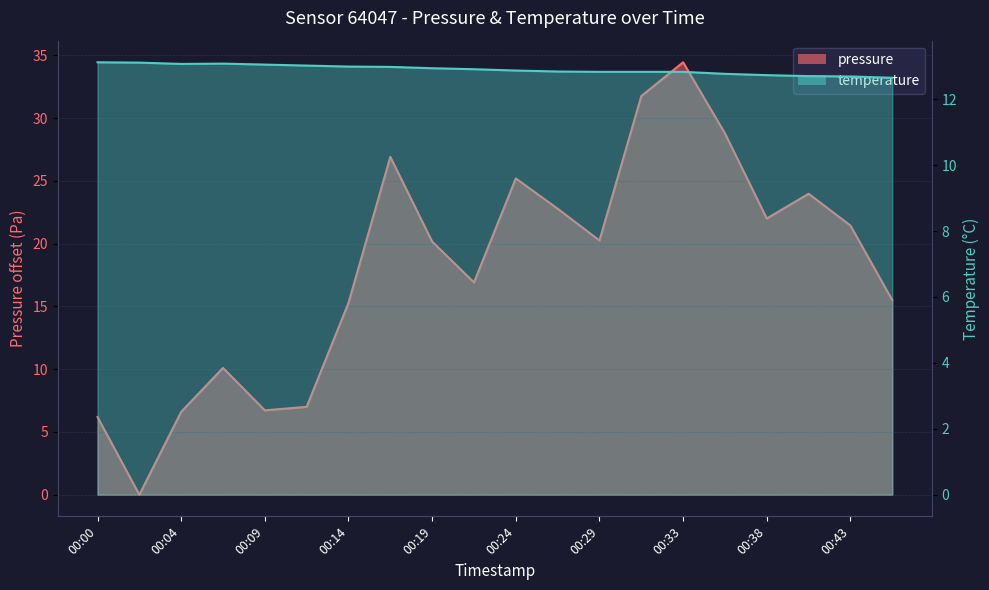

Which series has the largest total across all categories?

pressure